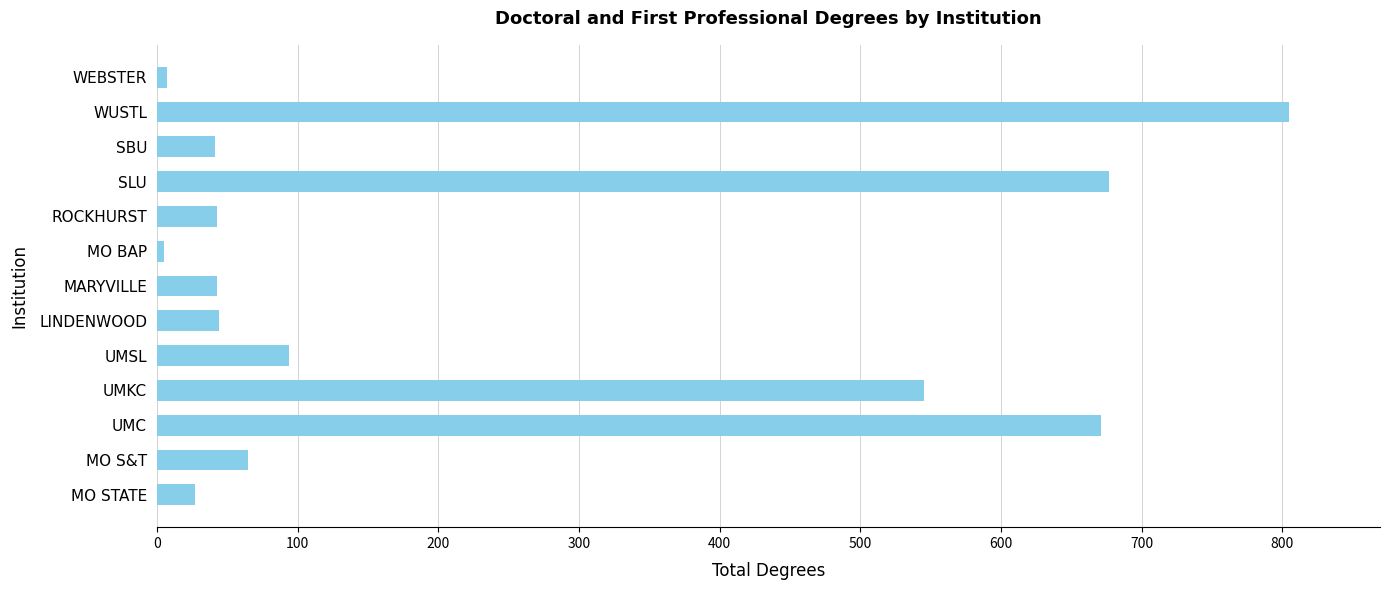

Which category has the highest value across all series?

WUSTL